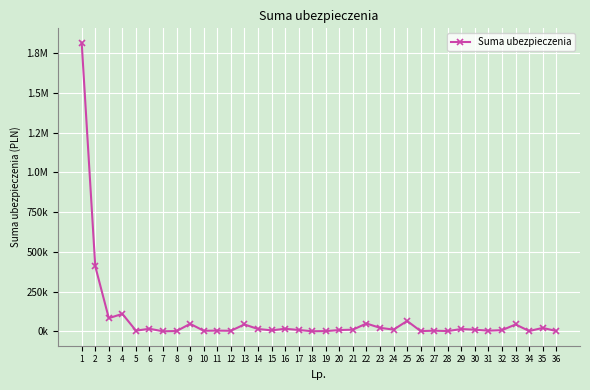

Rank the categories by value from highest to lowest.

1, 2, 4, 3, 25, 22, 9, 13, 33, 23, 35, 6, 16, 14, 29, 24, 21, 30, 17, 20, 32, 15, 11, 5, 31, 27, 10, 12, 36, 34, 8, 28, 26, 19, 18, 7